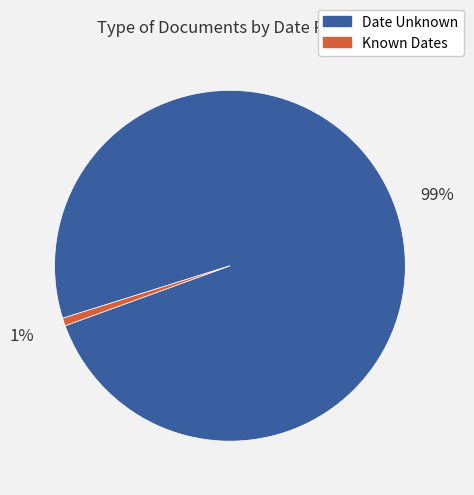

To the nearest percent, what is the combined percentage of Known Dates and Date Unknown?

100%